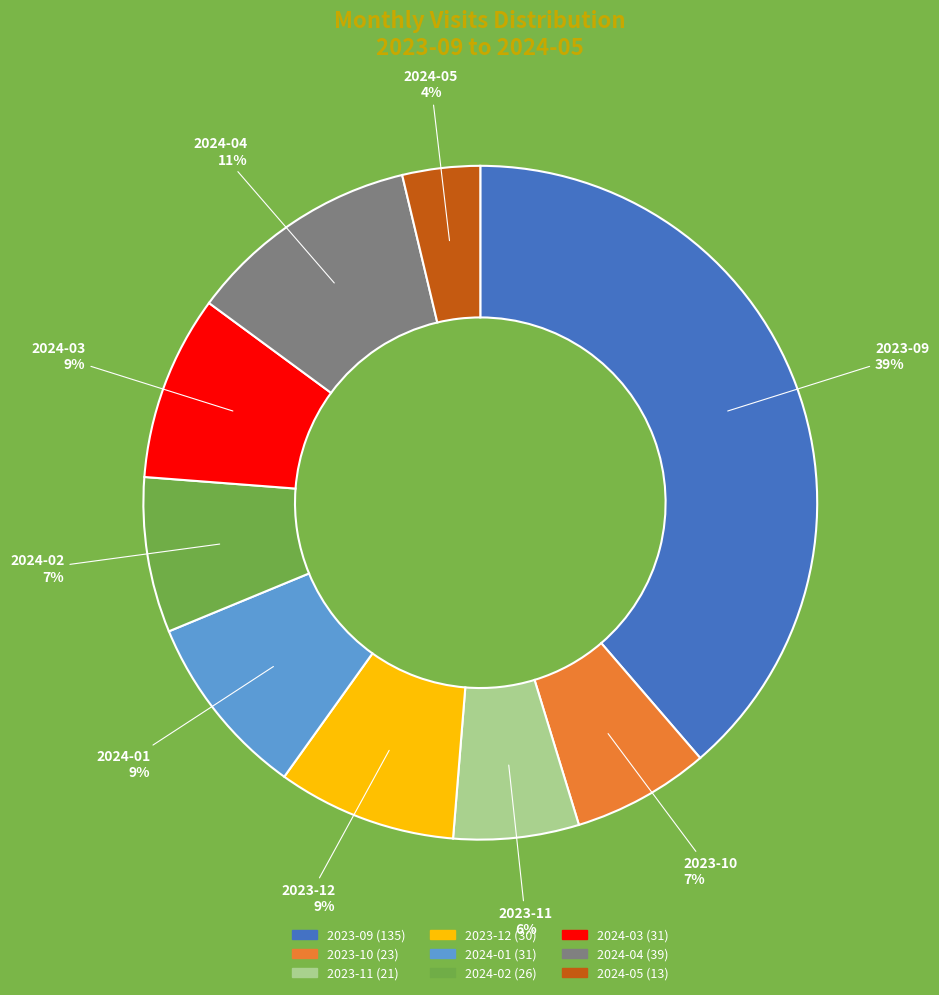

Approximately how many times larger is the value at 2023-11 compared to 2024-04?

0.5